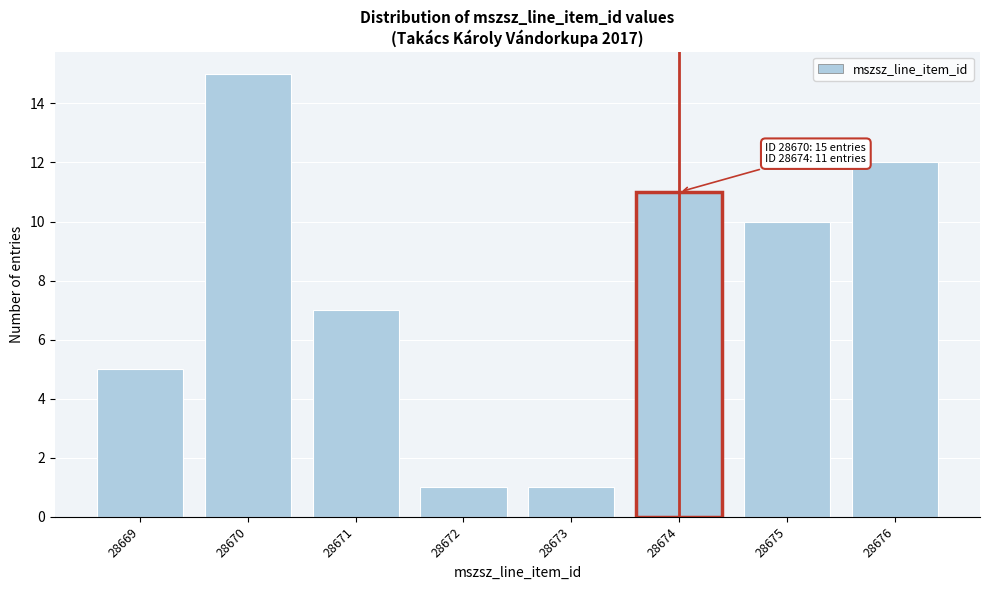

Reading left to right, transcribe all the data shown in this chart.

28669=5	28670=15	28671=7	28672=1	28673=1	28674=11	28675=10	28676=12